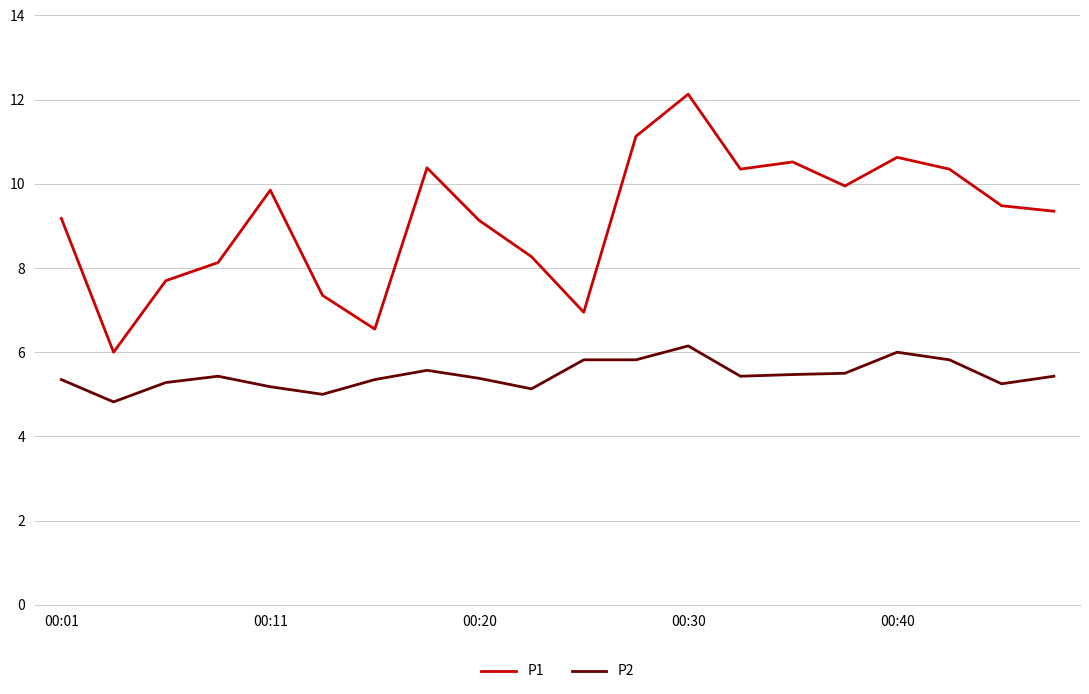

Which series has the largest total across all categories?

P1